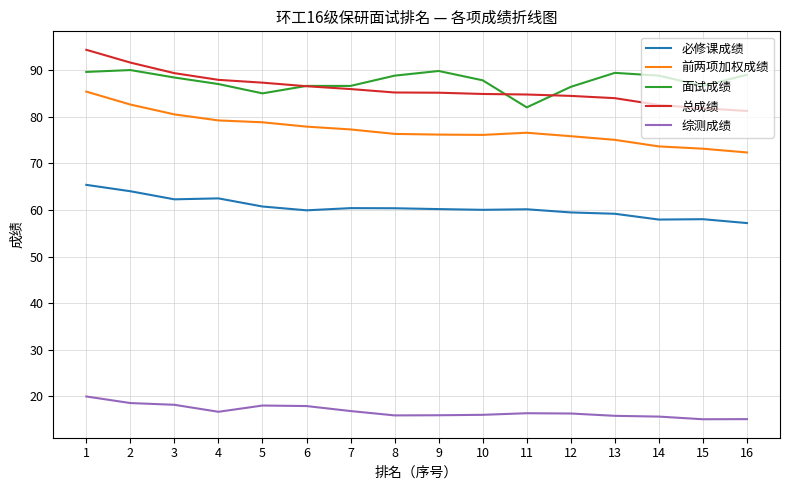

What is the total value across all series at 12?

322.5